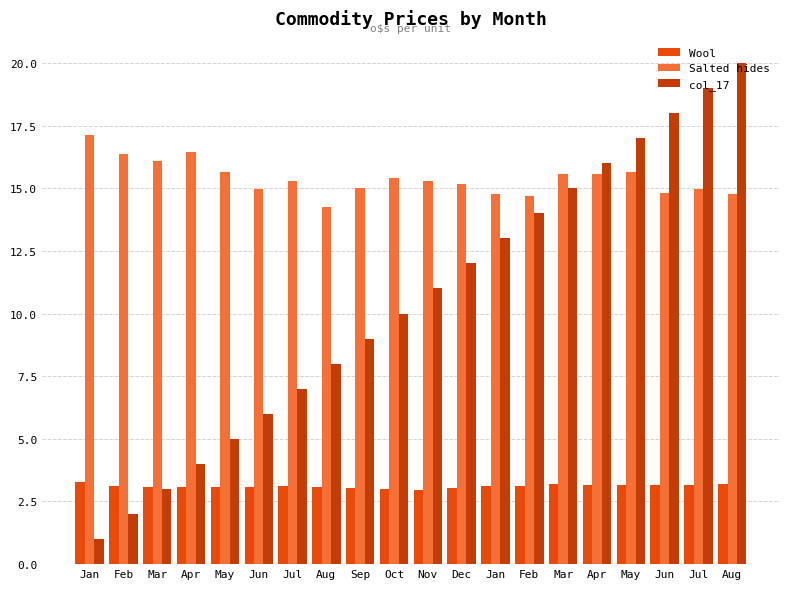

At which category is the sum across all series the highest?

Aug